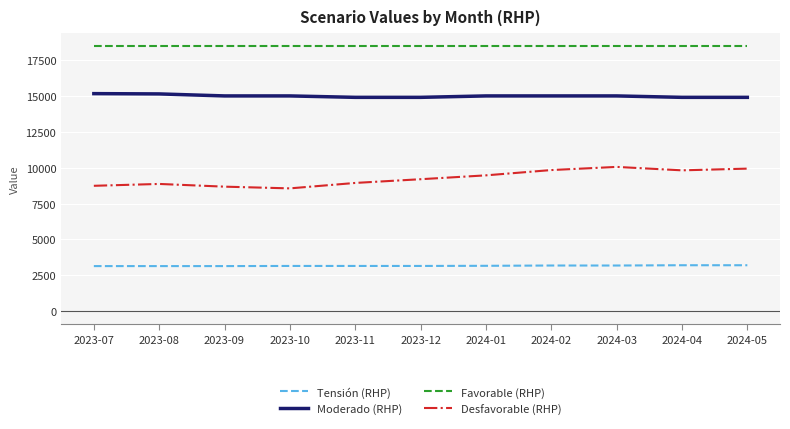

How many categories are shown in the chart?

11